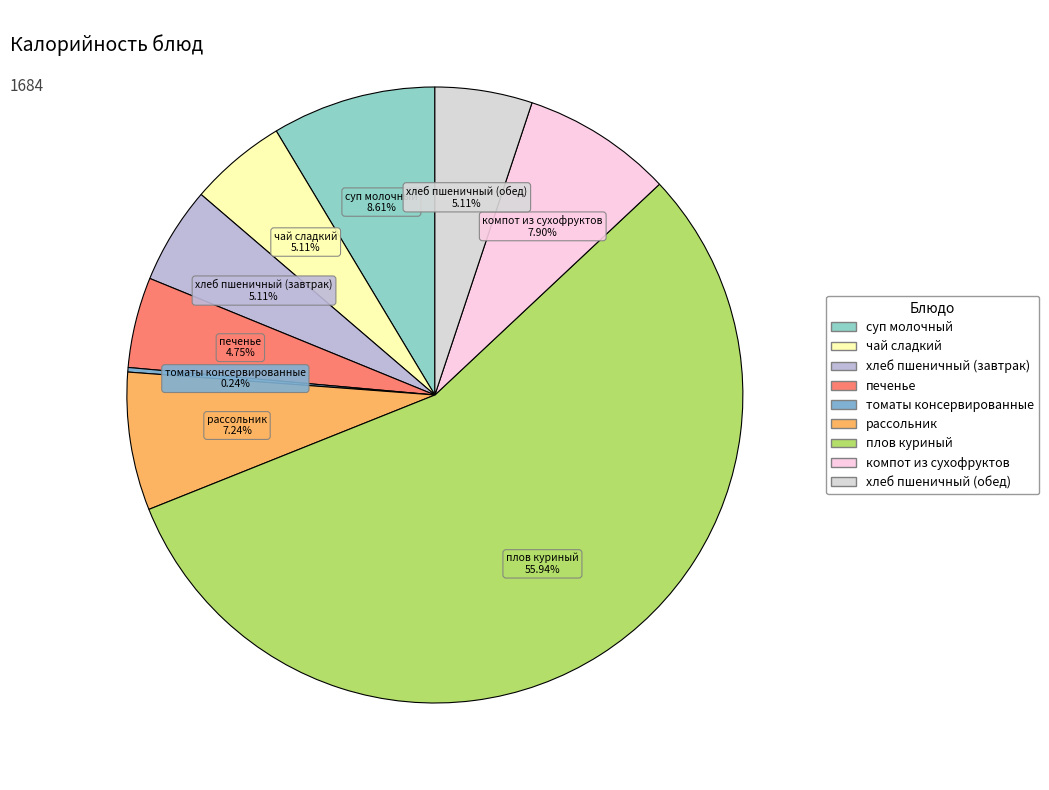

True or false: печенье accounts for 18% of the total.

False